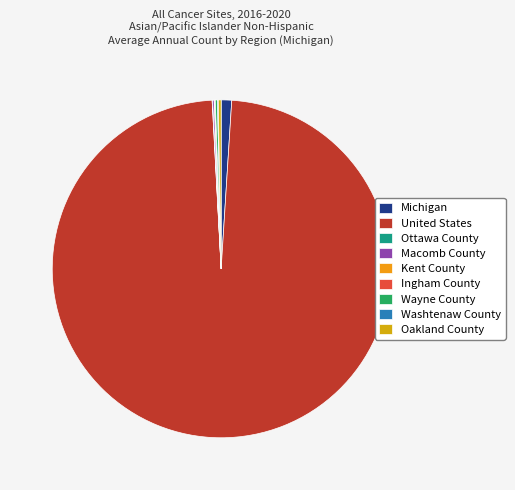

True or false: Oakland County accounts for 15% of the total.

False